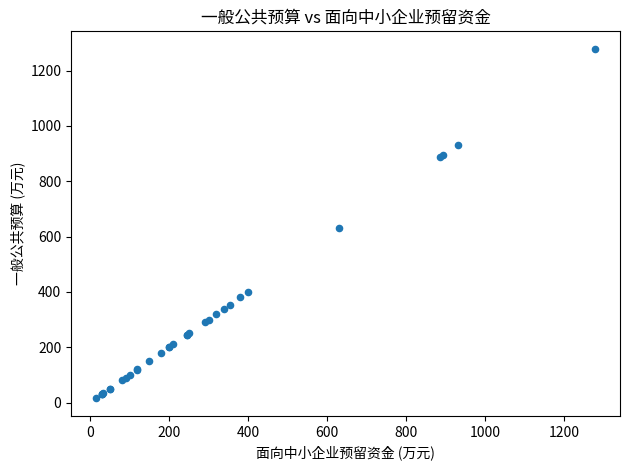

What Y value in the scatter plot is closest to 647?

630.0